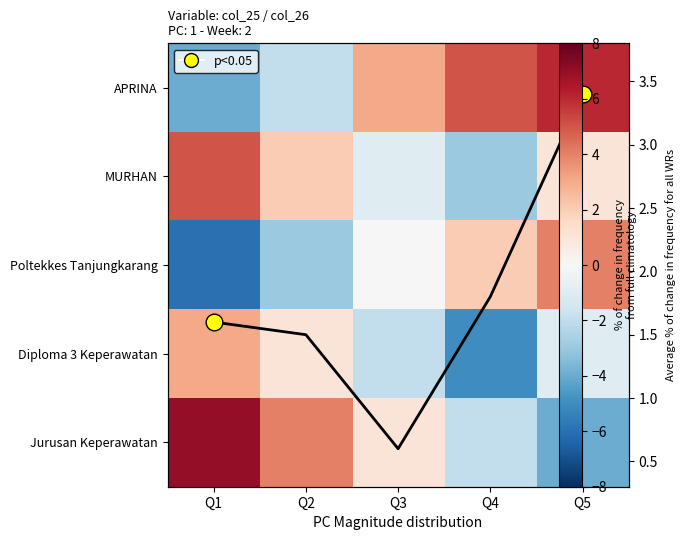

At how many categories does at least one series exceed 0?

5